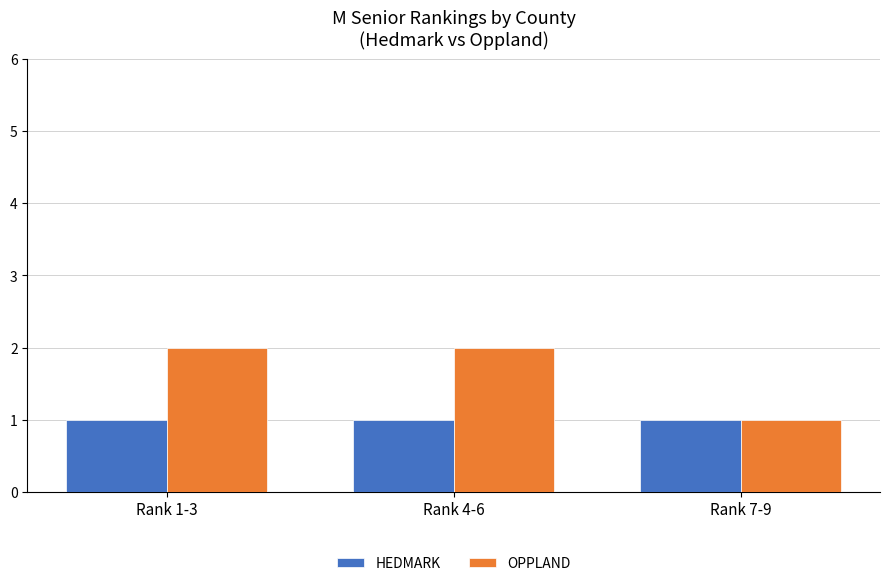

What is the sum of the OPPLAND values at Rank 4-6 and Rank 7-9?

3